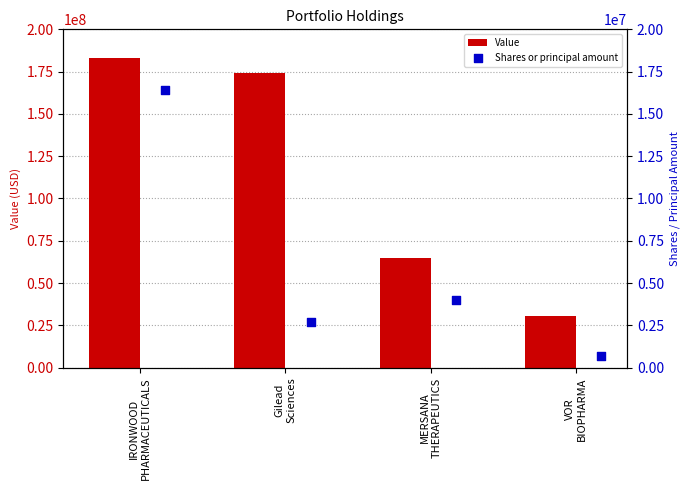

Which series has the widest spread of Y values?

Value